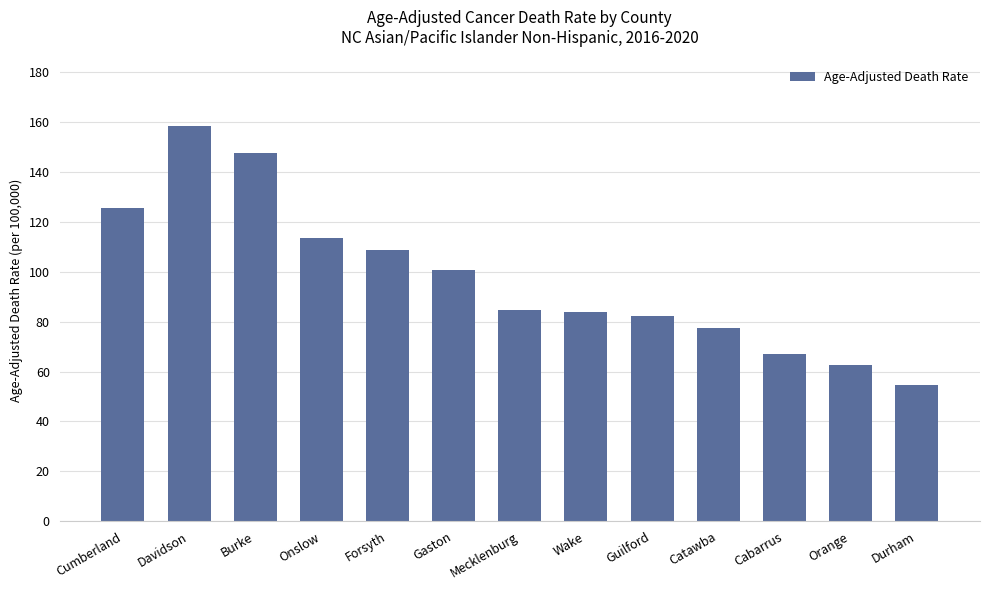

Is it true that the value at Catawba is 77.5?

True